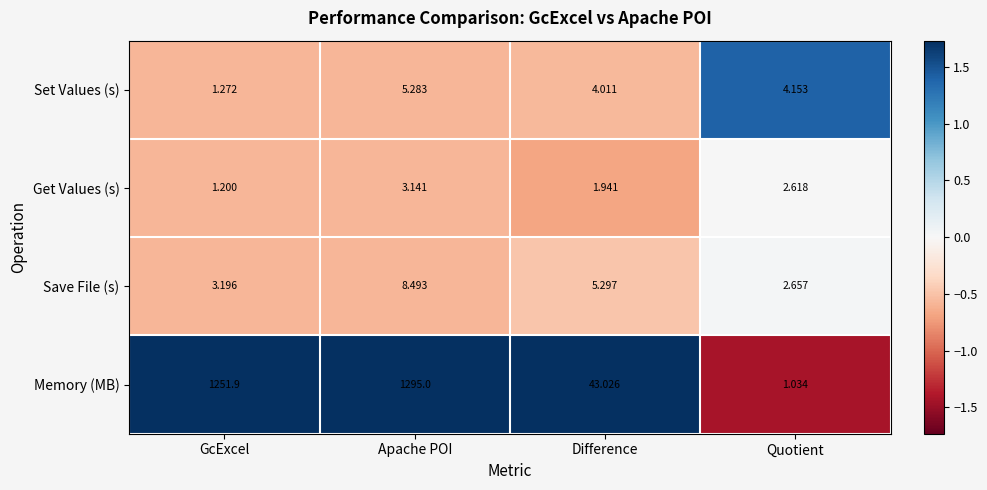

Which label corresponds to the largest value in the chart?

Apache POI